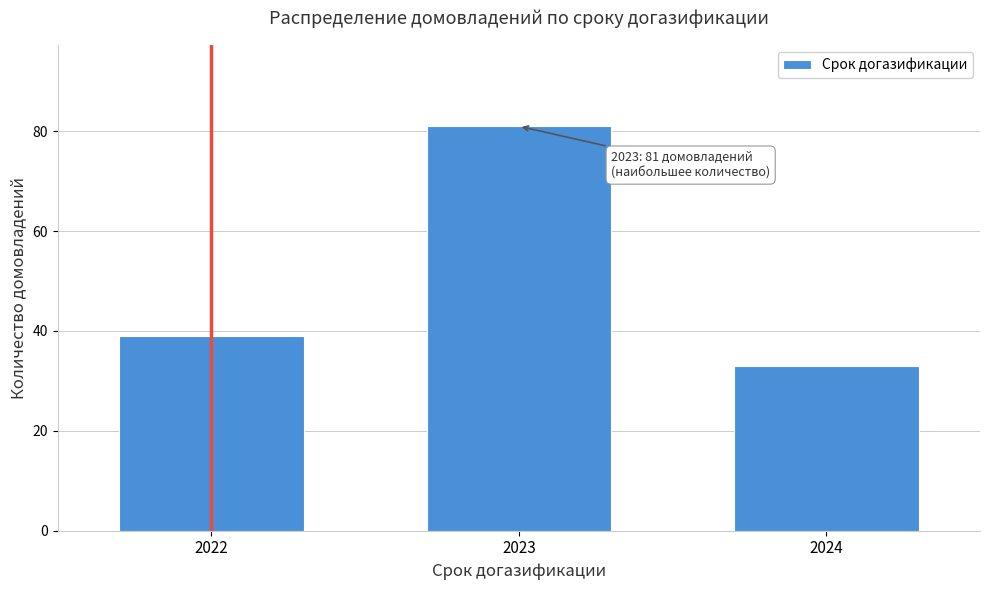

Reading right to left, list all the values displayed in this chart.

2024=33	2023=81	2022=39